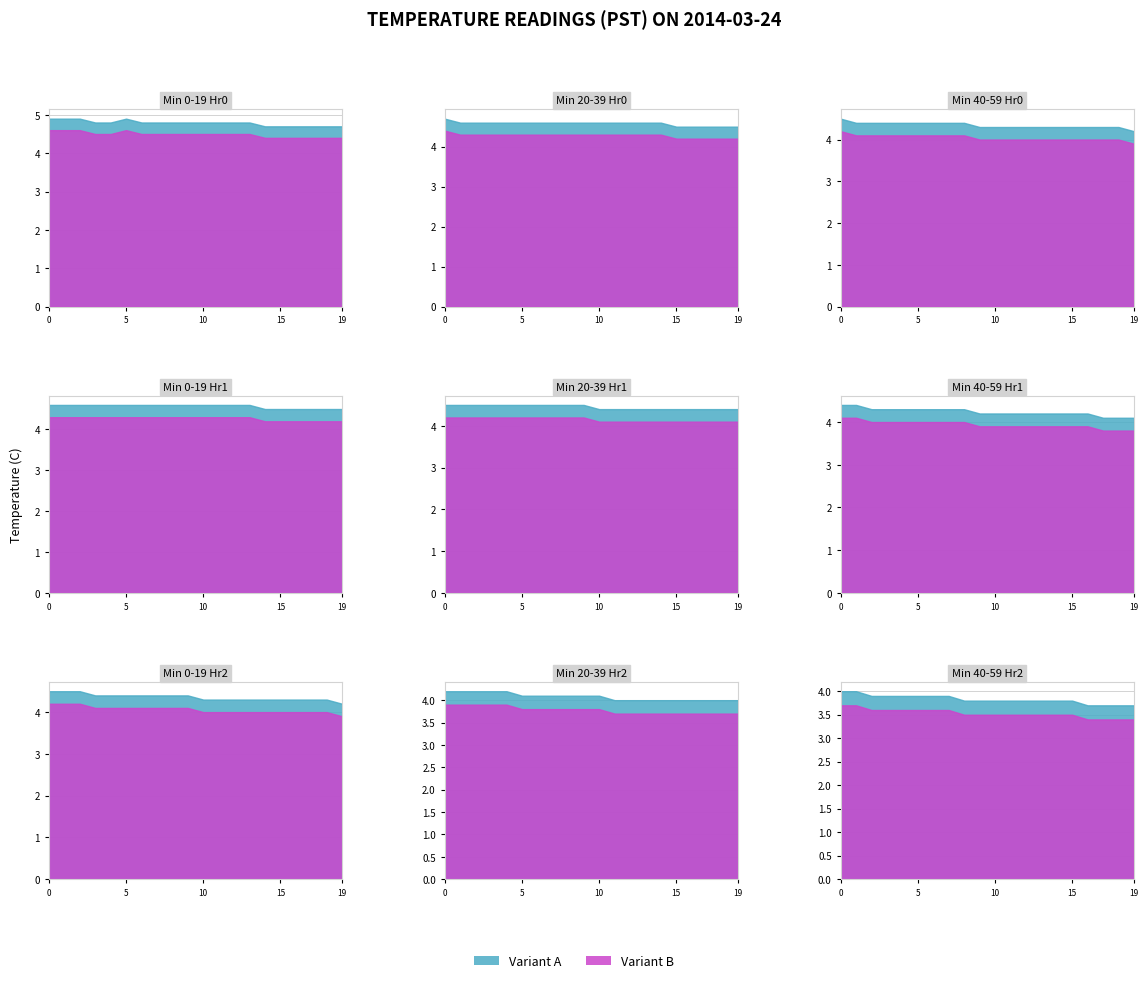

True or false: Hour 1 and Hour 0 intersect in this chart.

False